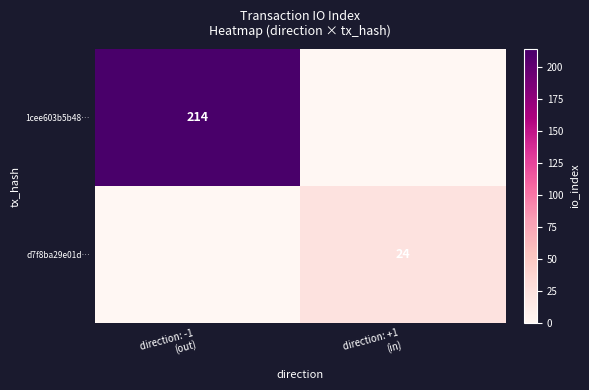

Is it true that 1cee603b5b48… equals 0 at direction: +1 (in)?

True